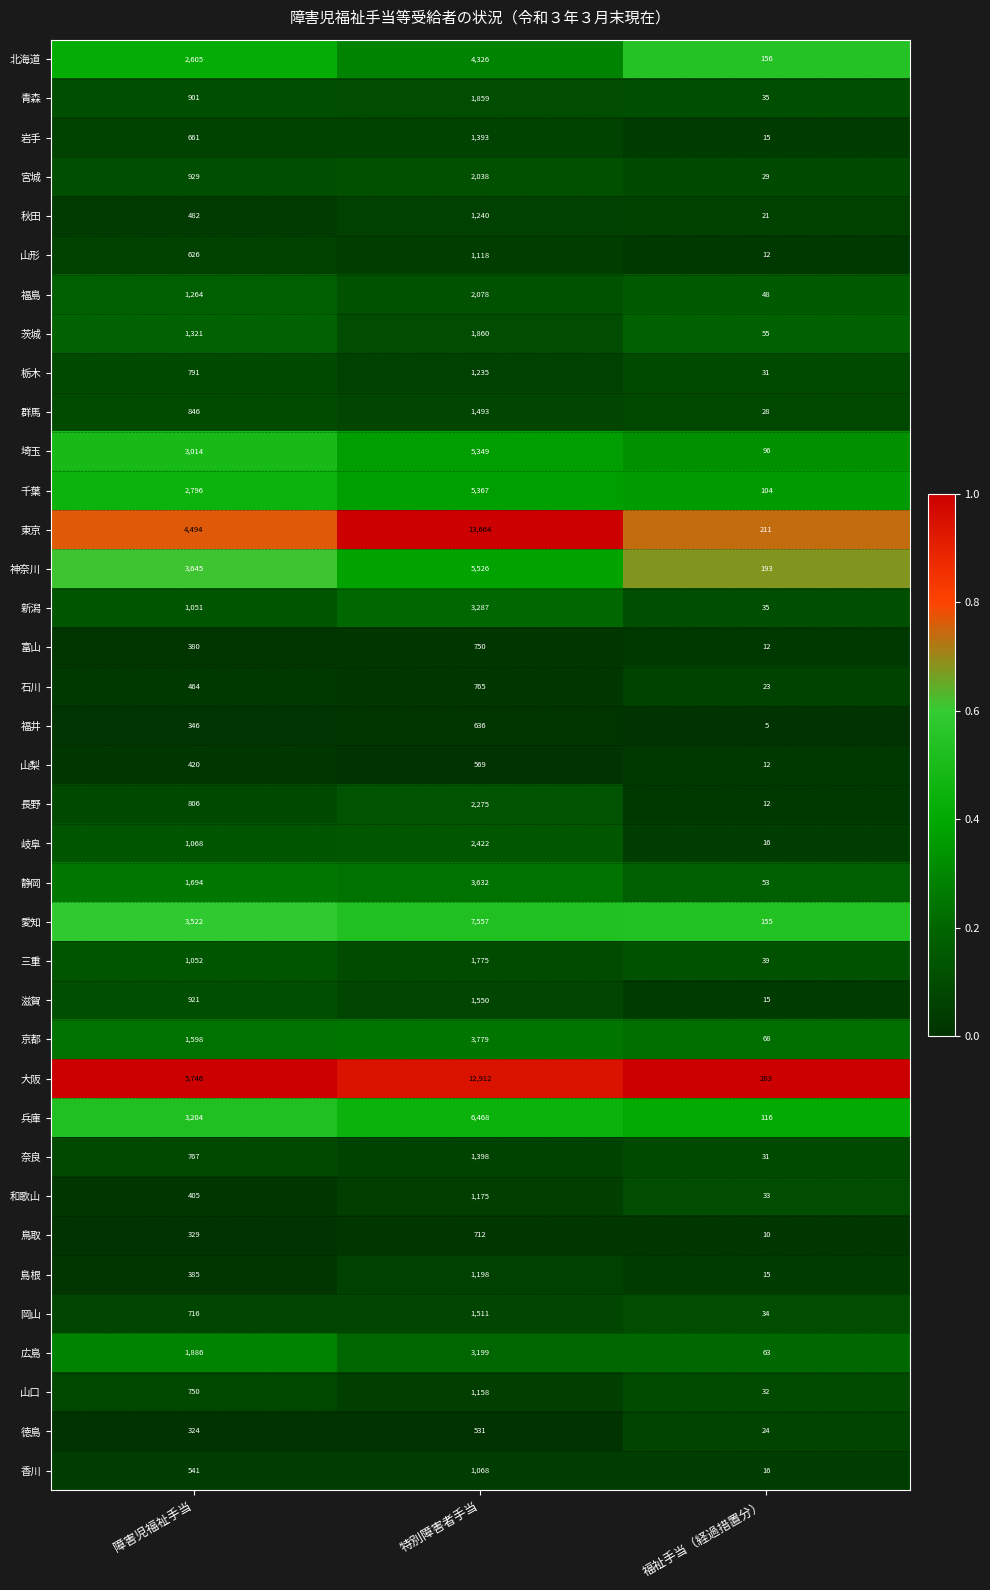

Read the 大阪 value at 障害児福祉手当, to the nearest 10.

5750